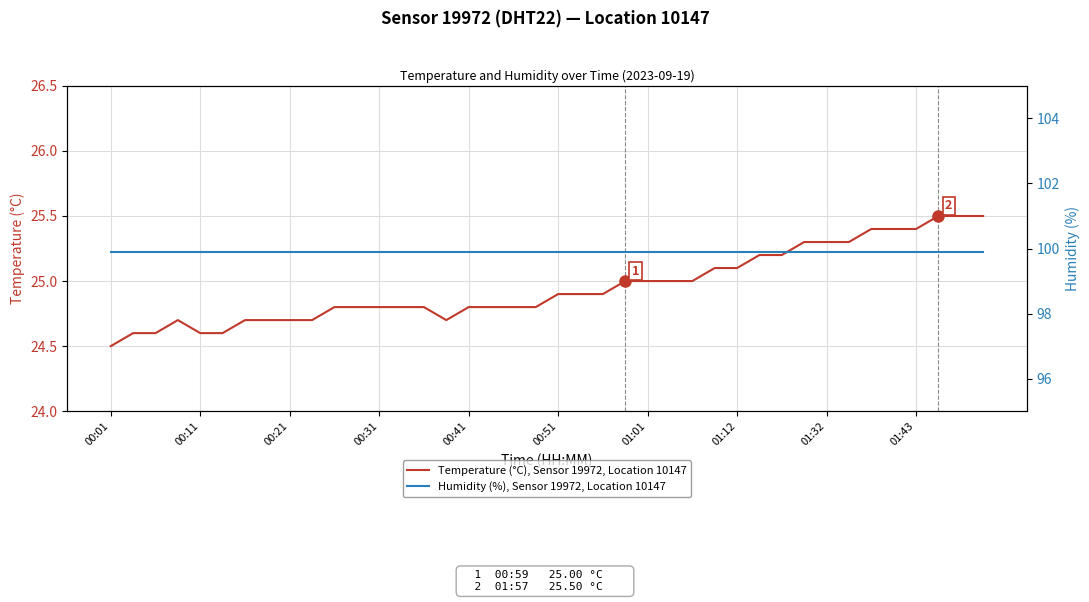

Which category has the highest value across all series?

00:01